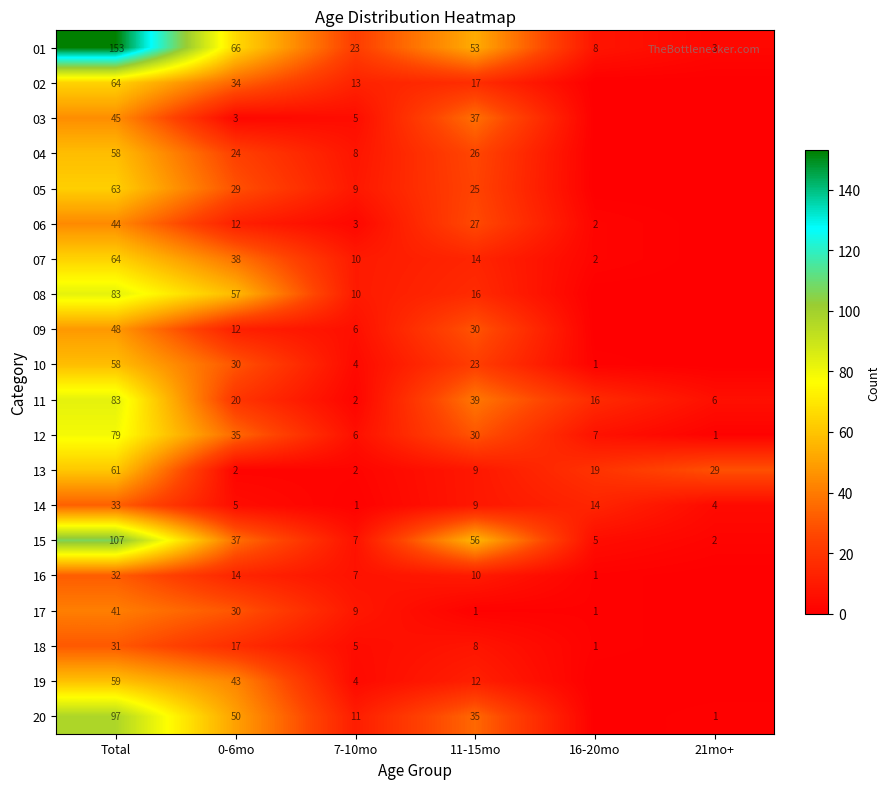

What is the difference between the highest and lowest values at 7-10mo?

22